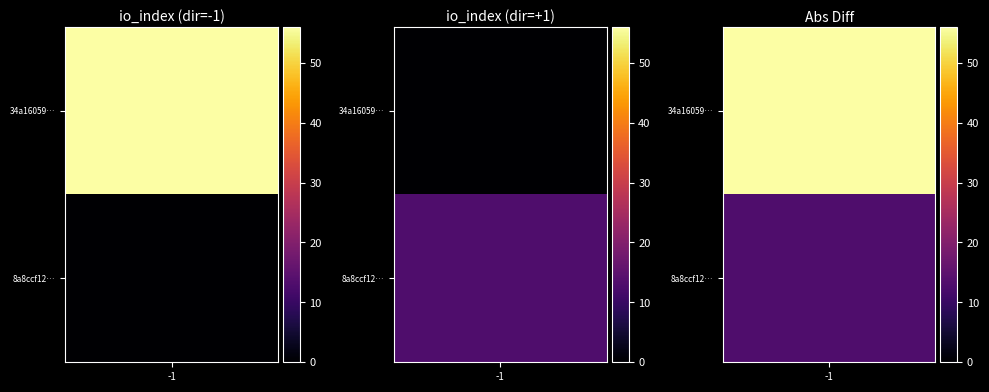

What is the difference between the 8a8ccf12be507ed6c3afd9ec4951a2292c26585 values at io_index and direction?

12